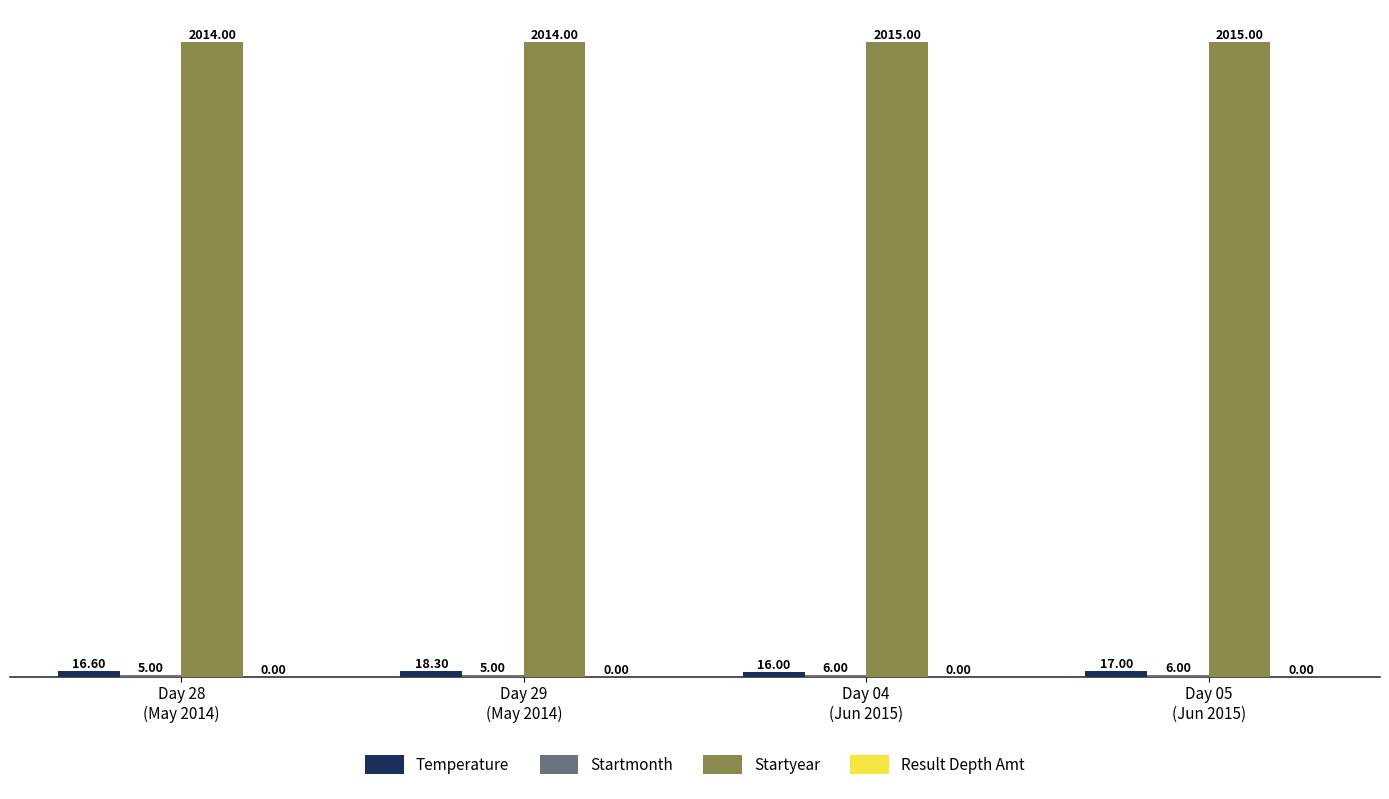

What is the total value across all series at Day 29
(May 2014)?

2037.3